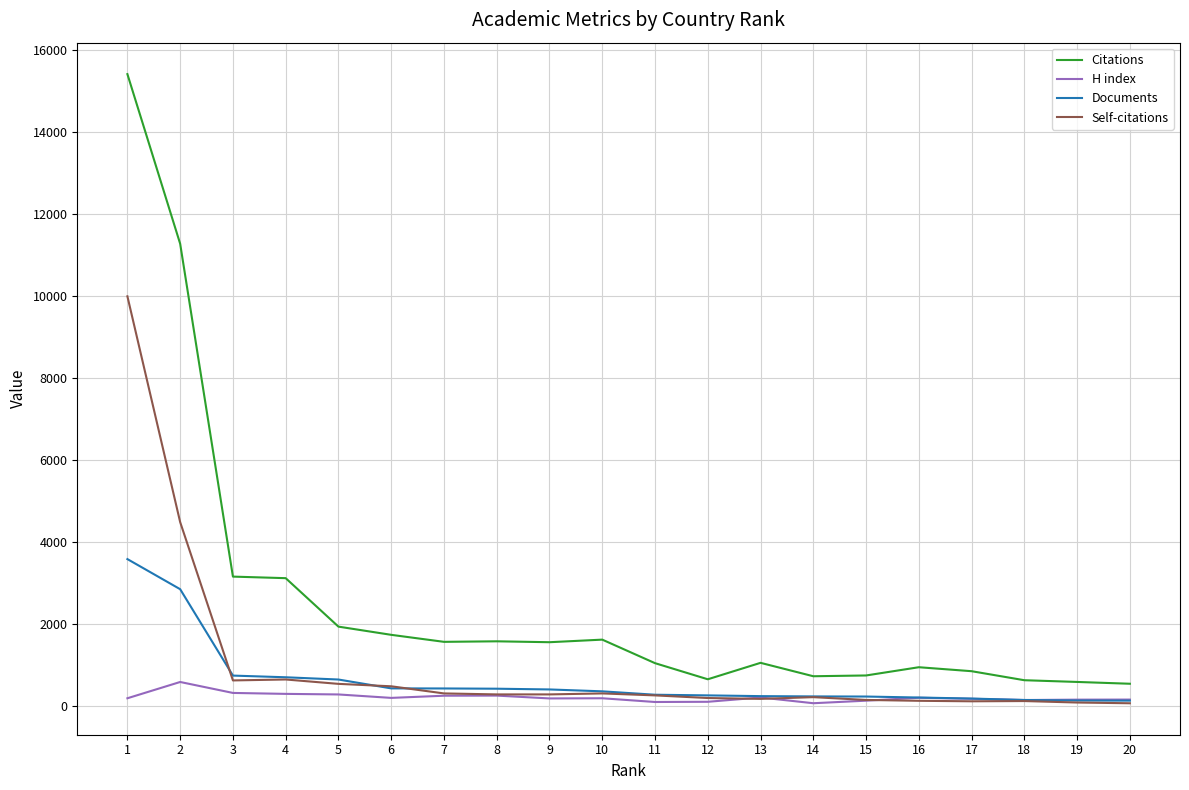

Which series has the widest spread of values?

Citations